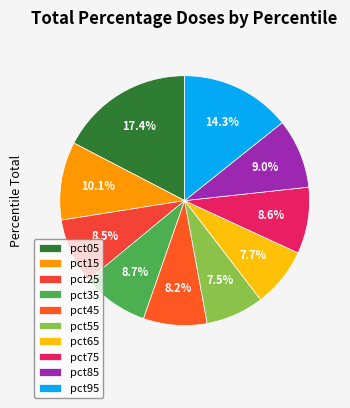

To the nearest percent, what is the difference between the pct75 and pct15 slice percentages?

2%